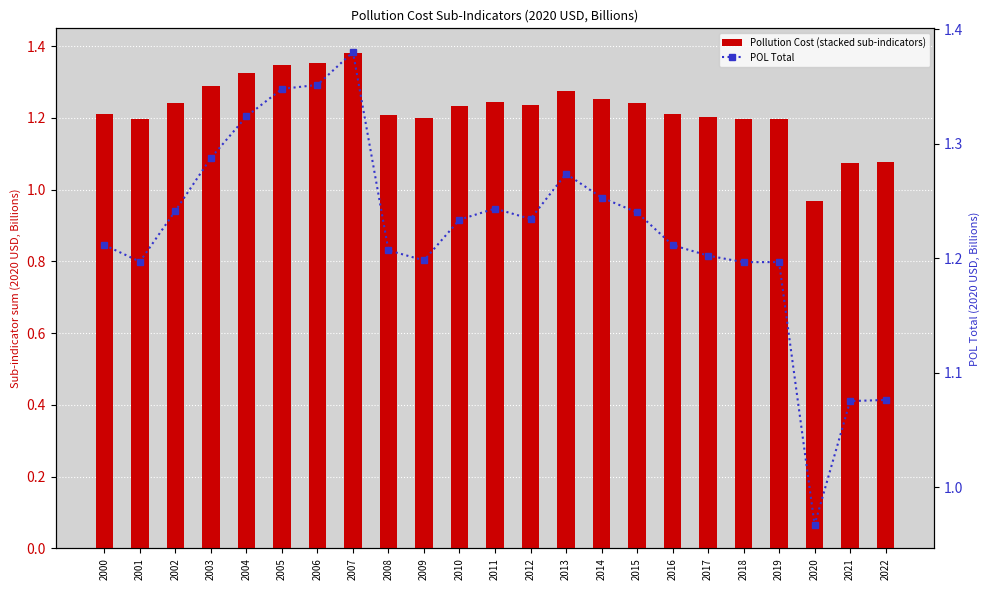

Between 2005 and 2017, which is larger?

2005